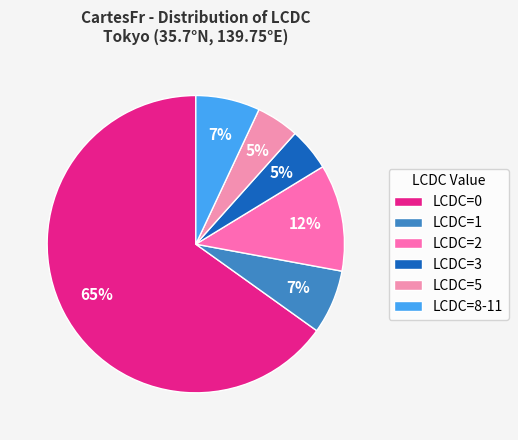

How many segments does this pie chart have?

6